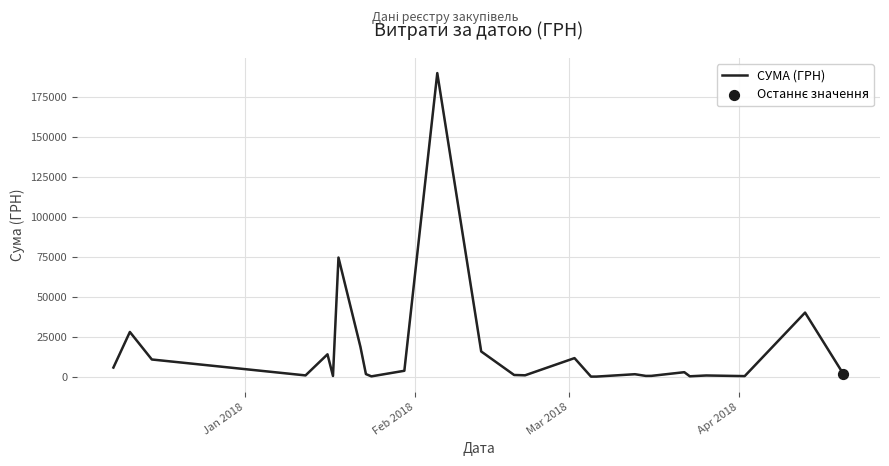

What is the maximum value shown in the chart?

189658.9